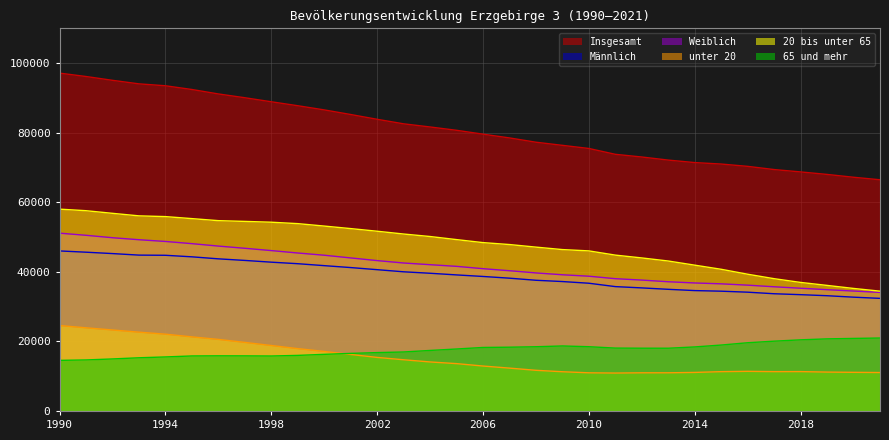

Does the chart display data point markers on the line(s)?

No